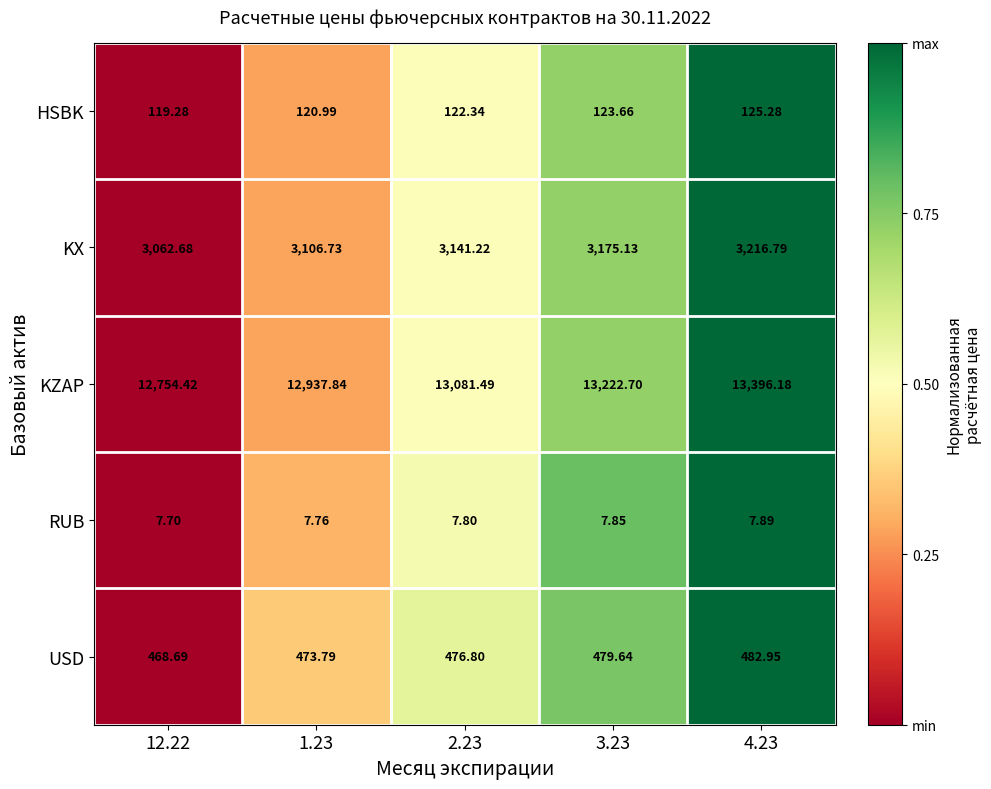

Which category has the highest value across all series?

4.23